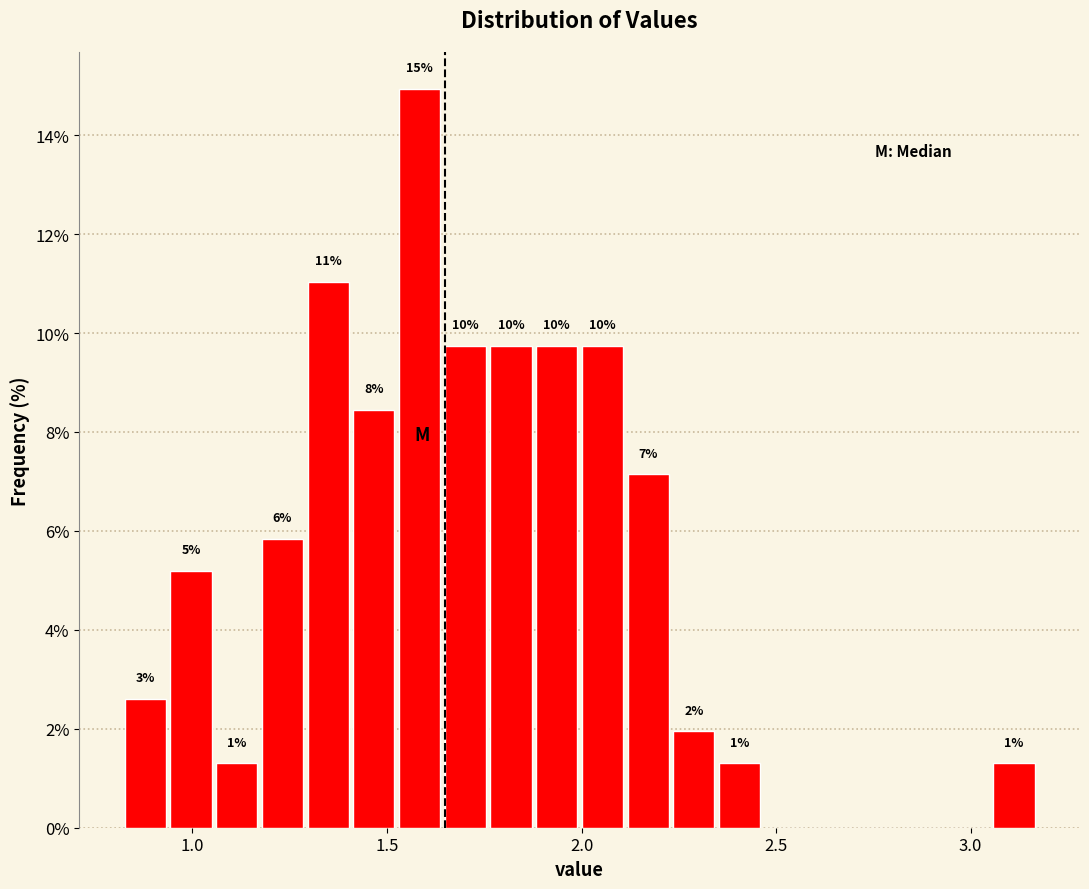

Read against the x-axis, roughly where is the centre of the tallest bar?

1.60